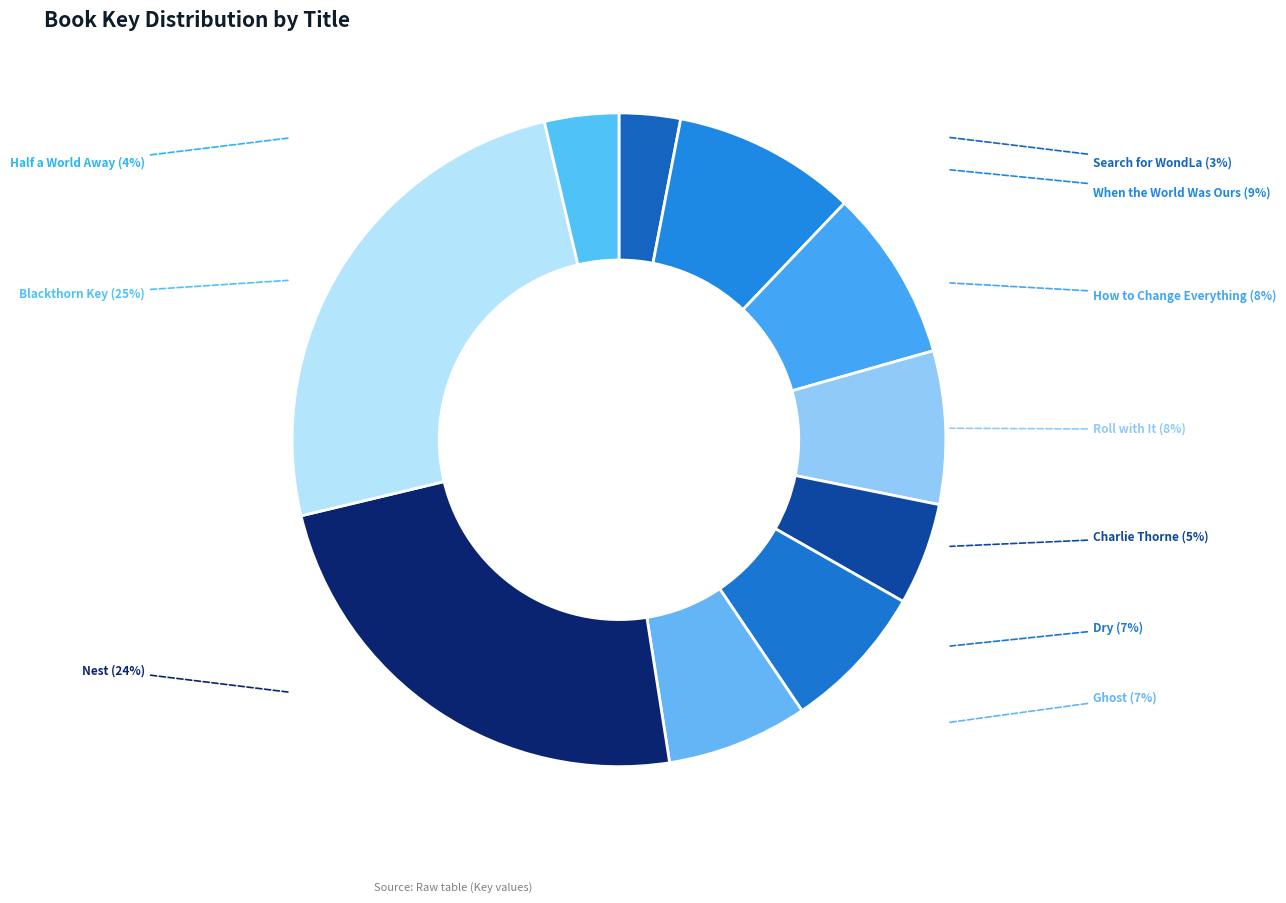

How many segments does this pie chart have?

10